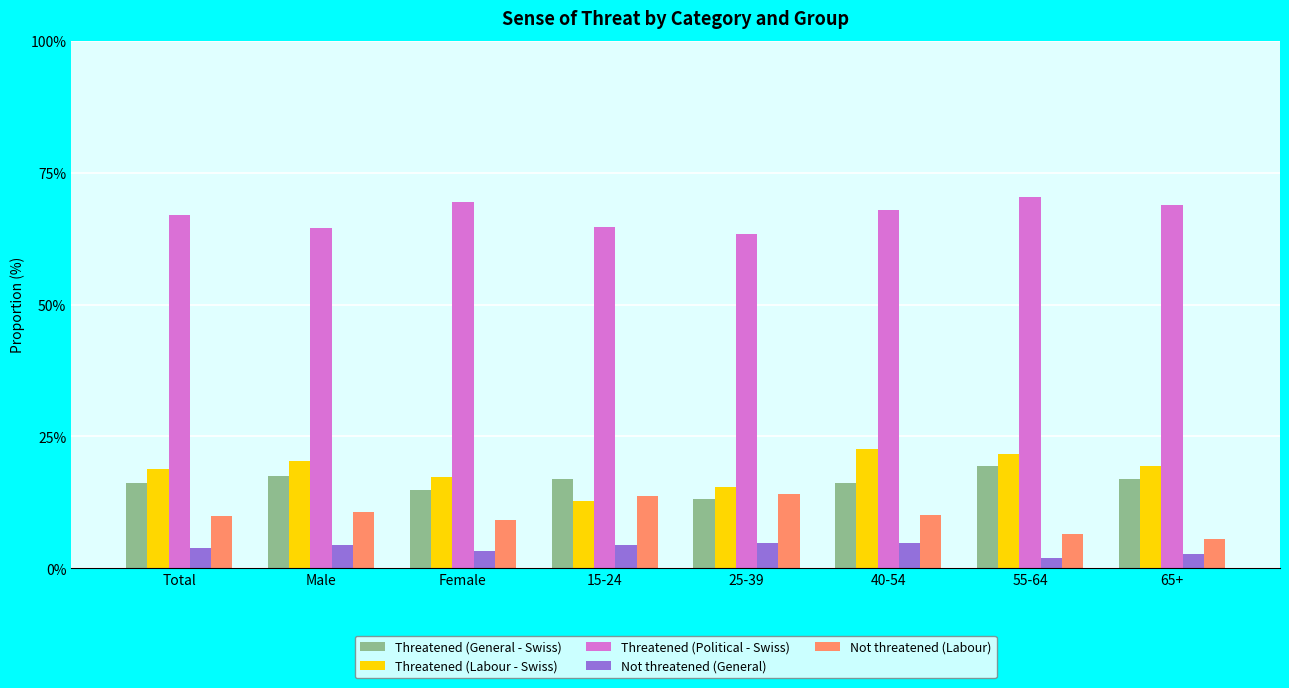

How many categories are shown in the chart?

8